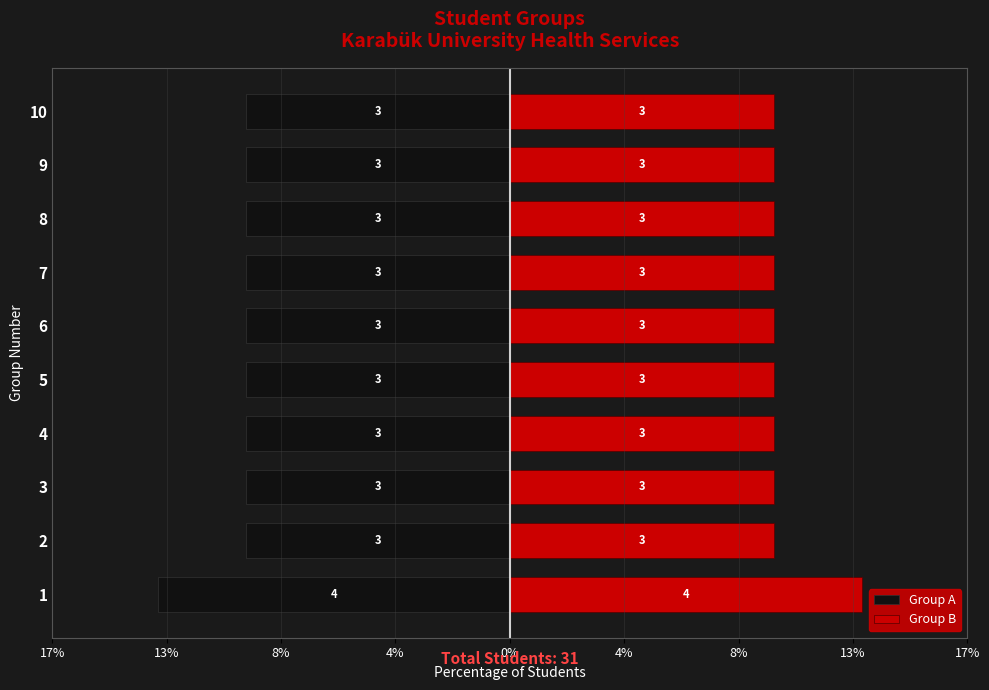

Read the Group B value at 5.

9.7